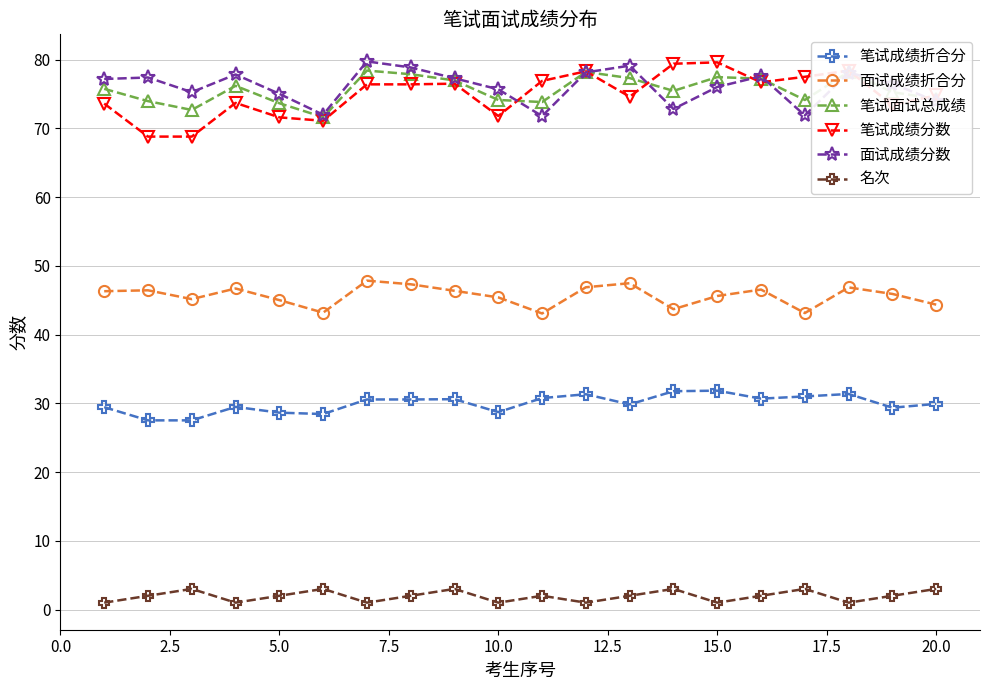

At how many categories does at least one series exceed 13?

20